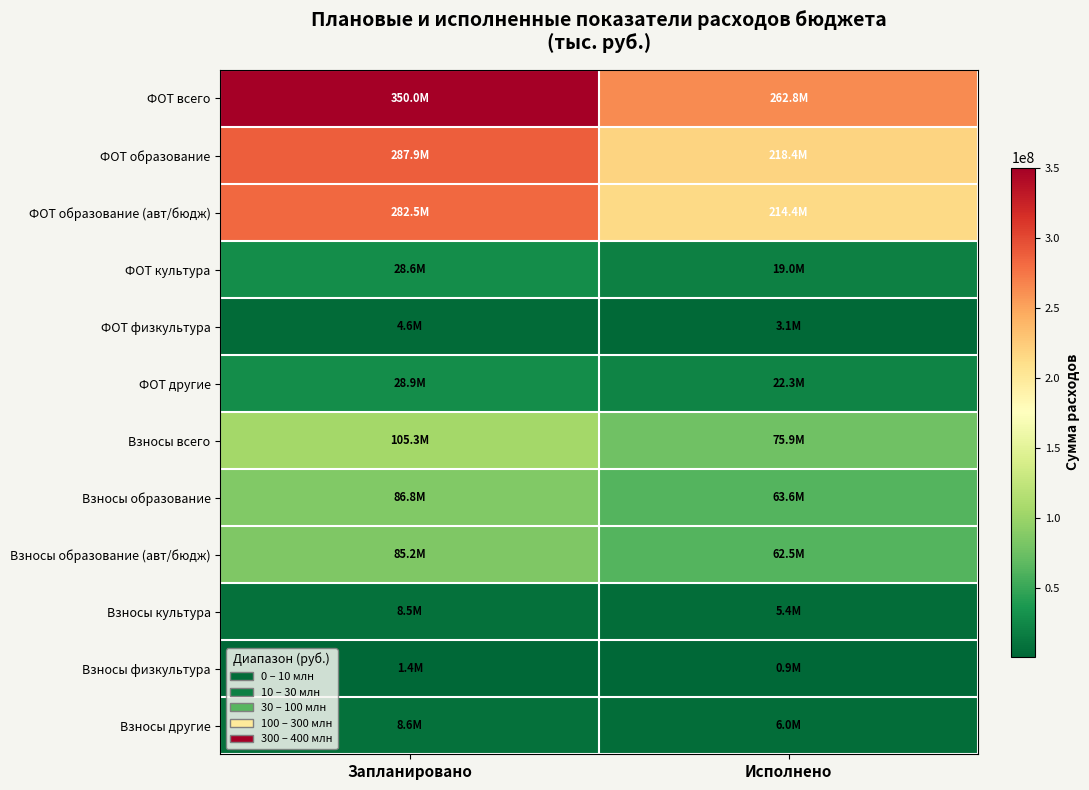

List the series in order of their peak value, highest first.

ФОТ всего, ФОТ образование, ФОТ образование (авт/бюдж), Взносы всего, Взносы образование, Взносы образование (авт/бюдж), ФОТ другие, ФОТ культура, Взносы другие, Взносы культура, ФОТ физкультура, Взносы физкультура